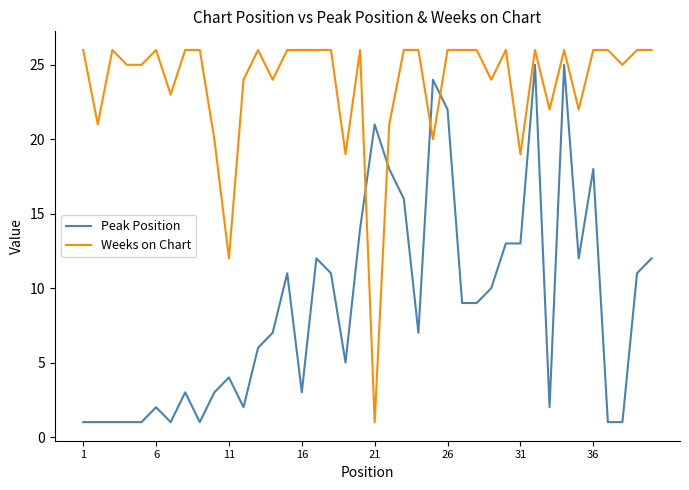

Which series has the largest total across all categories?

Weeks on Chart